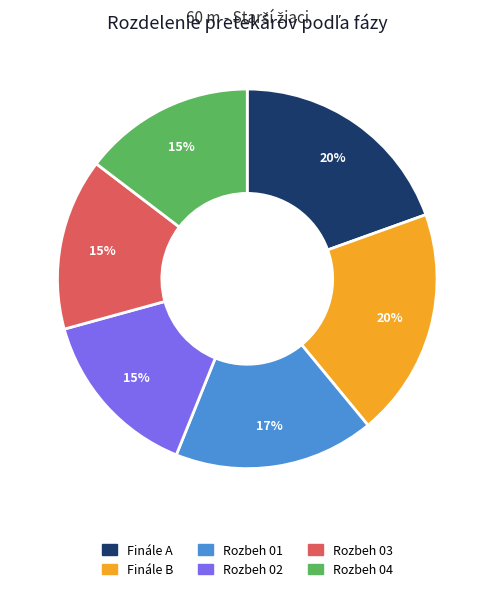

How many slices are in this pie chart?

6